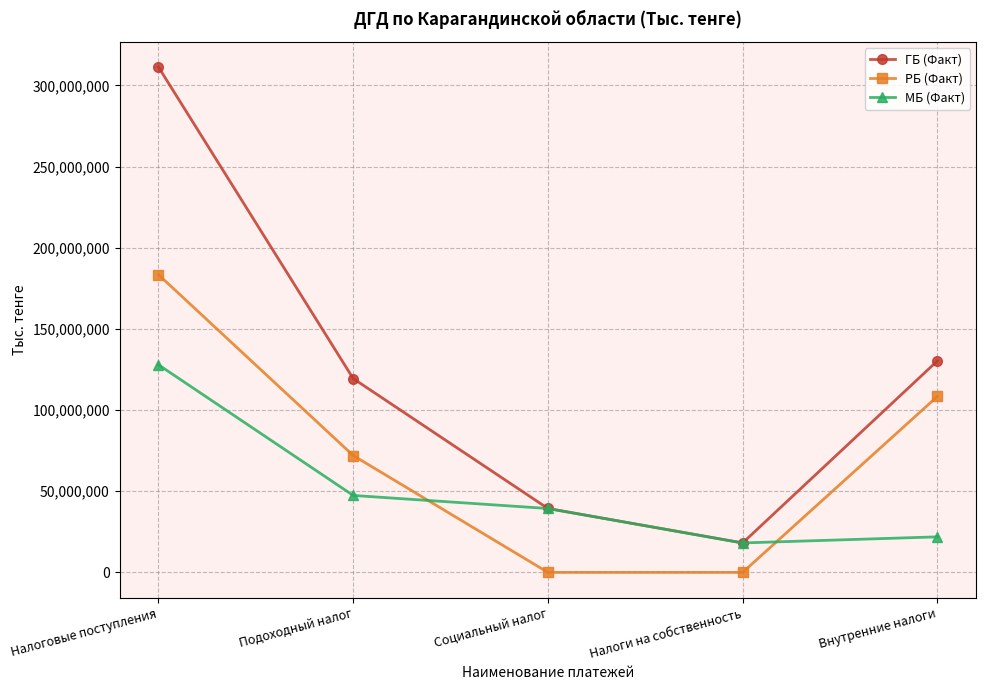

What is the label of the 1st point from the right?

Внутренние налоги